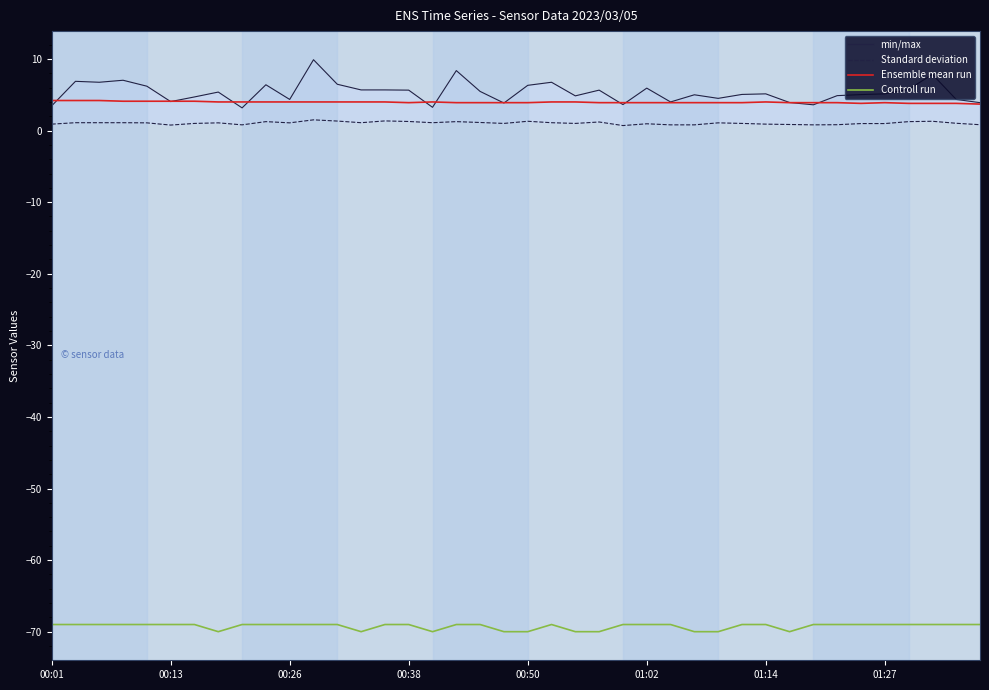

What is the value of the Controll run point at the 18th from the left?

-69.0